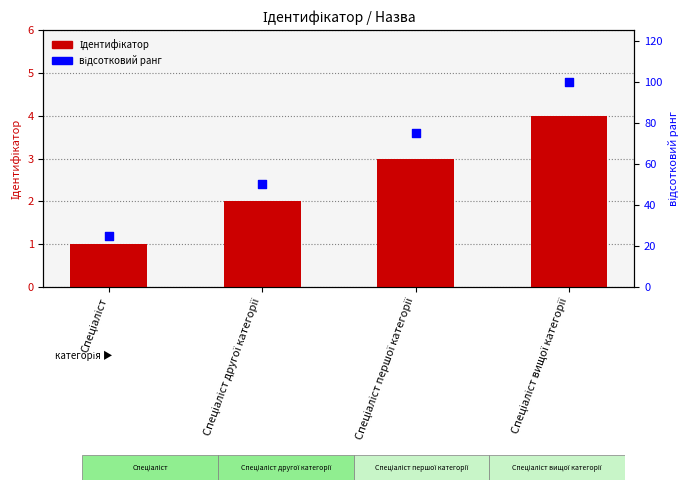

Is the value of відсотковий ранг at Спеціаліст вищої категорії greater than the value of Ідентифікатор at Спеціаліст другої категорії?

Yes